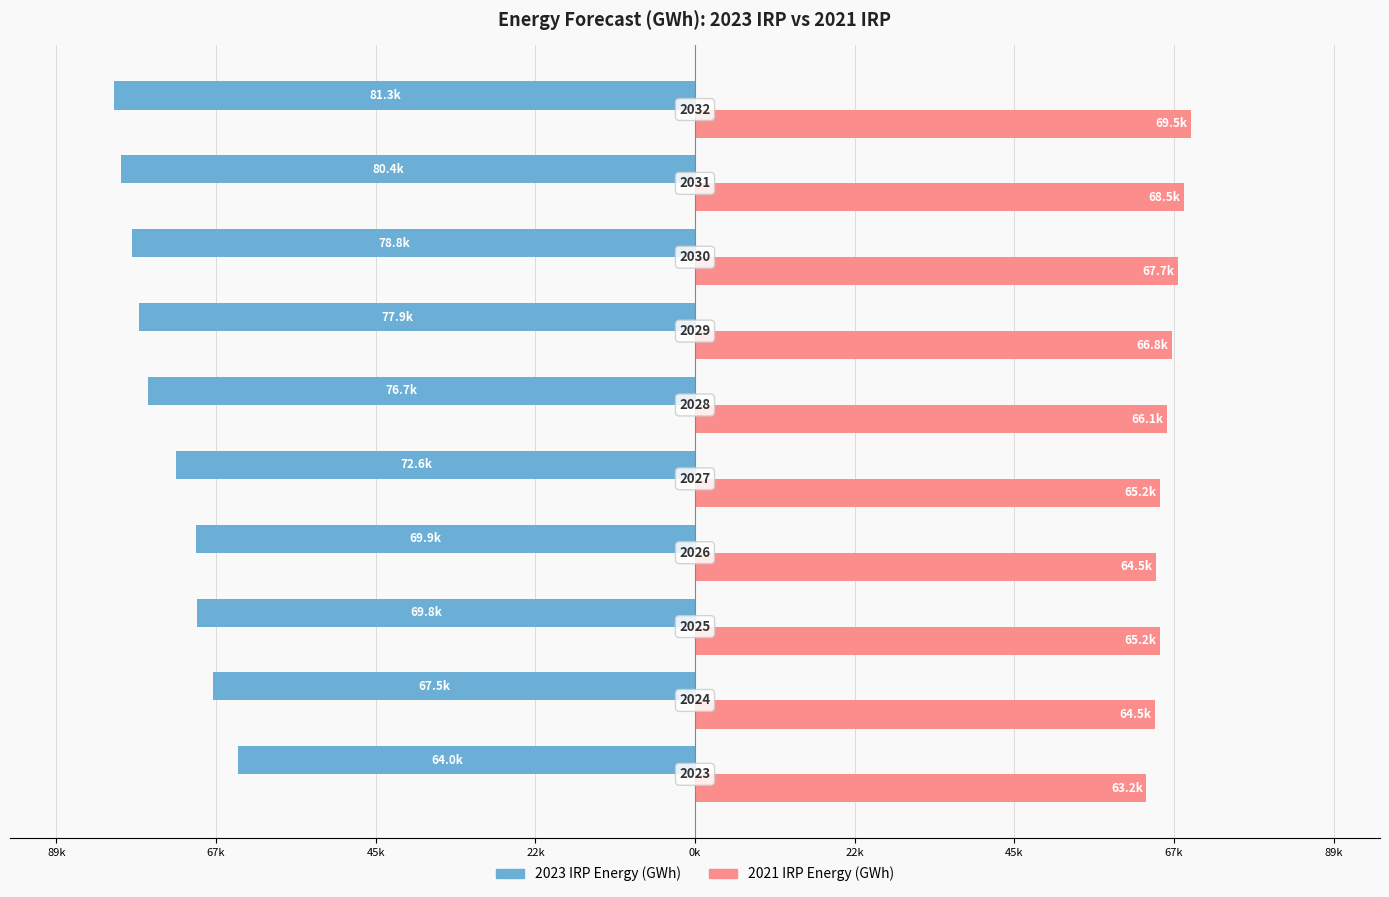

What are all the series names shown in the legend?

2023 IRP Energy (GWh), 2021 IRP Energy (GWh)